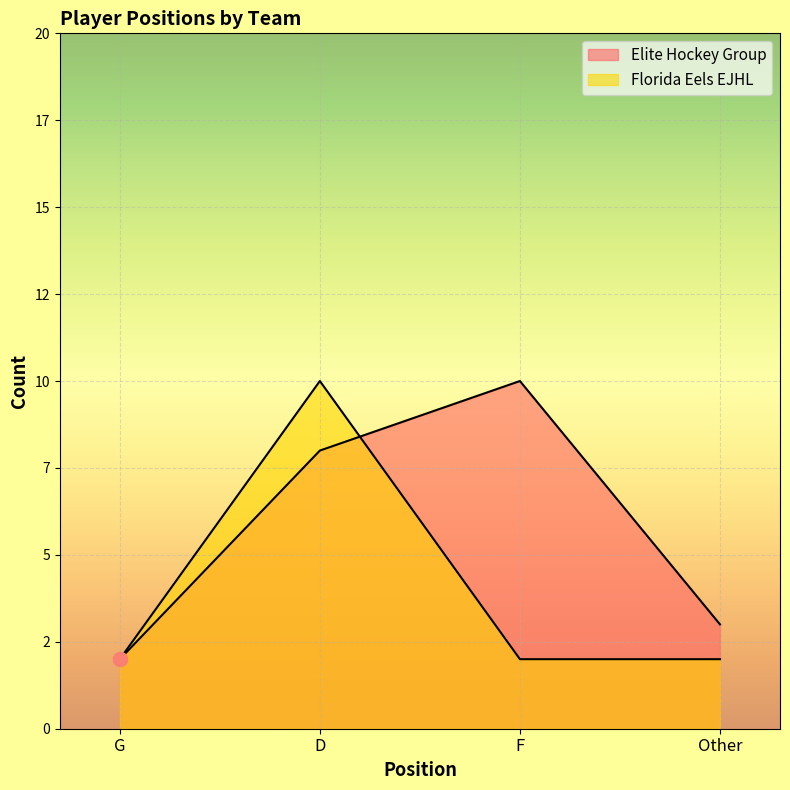

What is the label of the 1st point from the right?

Other